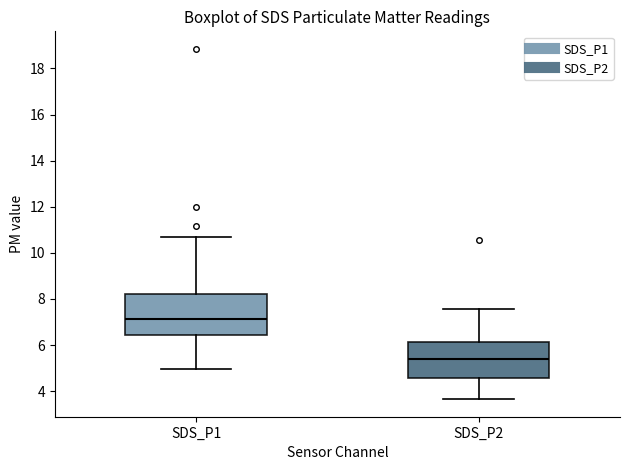

Reading left to right, transcribe this box plot: for each box, give where its median line is, the range the box spans, and where its two whiskers end, as read against the y-axis. The values are not printed on the chart, so give them approximately, as read against the axis.

SDS_P1: median 7.2, box 6.4 to 8.2, whiskers 5.0 to 10.6
SDS_P2: median 5.4, box 4.6 to 6.2, whiskers 3.6 to 7.6